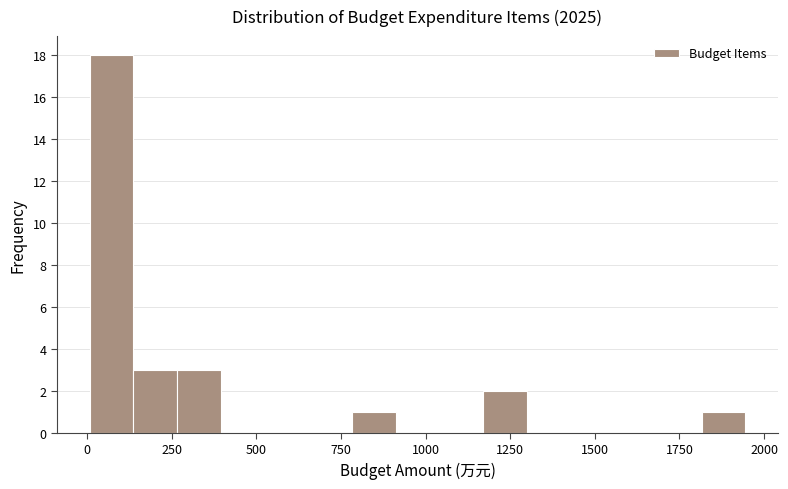

Around what value on the x-axis is the tallest bar? Give the approximate position of its centre, as read against the axis.

50